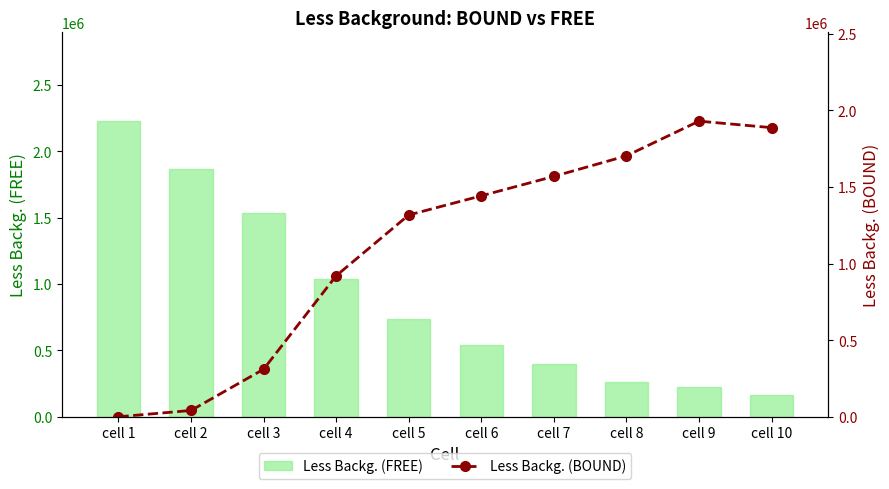

Reading left to right, extract all data points from this chart.

Less Backg. (FREE): 2227328.8	1867761.8	1534922.8	1037292.8	733863.8	540775.8	399687.8	263611.8	224867.8	161851.8
Less Backg. (BOUND): 0.0	41176.0	310196.0	919869.0	1316641.0	1441775.0	1568570.0	1702620.0	1929066.0	1886670.0